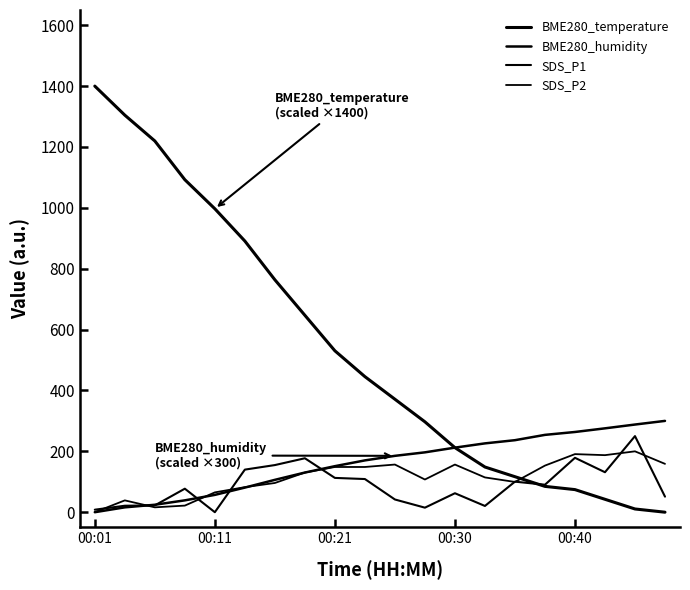

Is this an area chart (filled region under the line)?

No